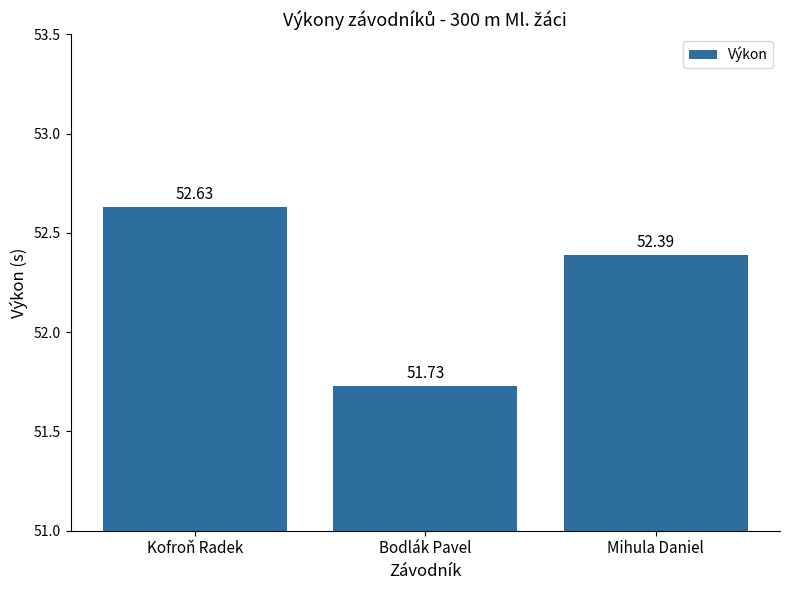

True or false: the data shows 51.7 at Bodlák Pavel.

True